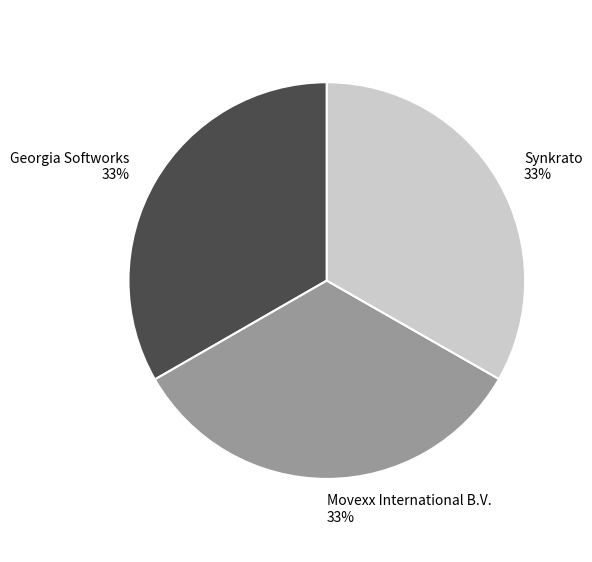

Do Movexx International B.V. and Synkrato together represent more than half of the pie?

Yes